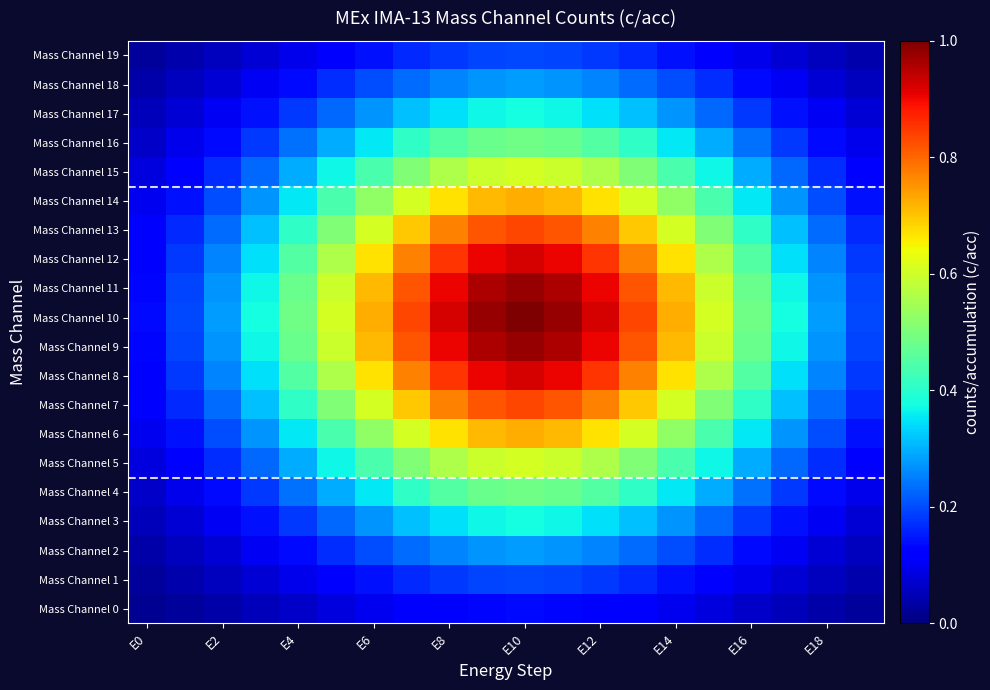

List the series in order of their peak value, lowest first.

Mass Channel 0, Mass Channel 1, Mass Channel 19, Mass Channel 2, Mass Channel 18, Mass Channel 3, Mass Channel 17, Mass Channel 4, Mass Channel 16, Mass Channel 5, Mass Channel 15, Mass Channel 6, Mass Channel 14, Mass Channel 7, Mass Channel 13, Mass Channel 8, Mass Channel 12, Mass Channel 9, Mass Channel 11, Mass Channel 10